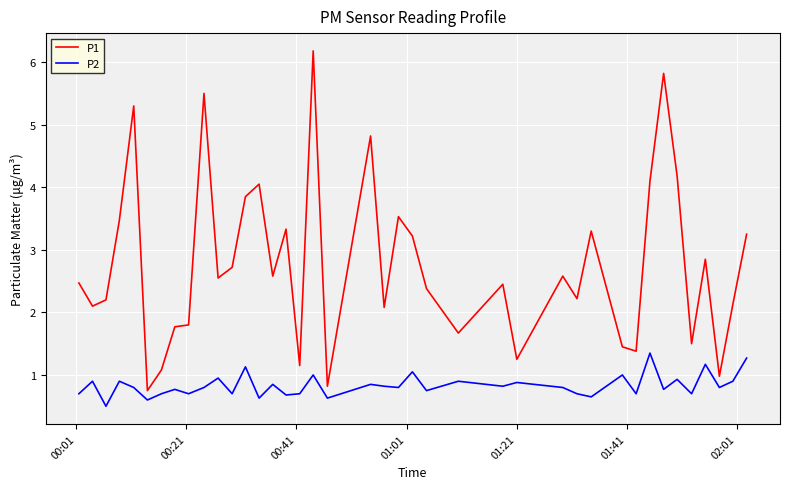

Does the chart have visible grid lines?

Yes